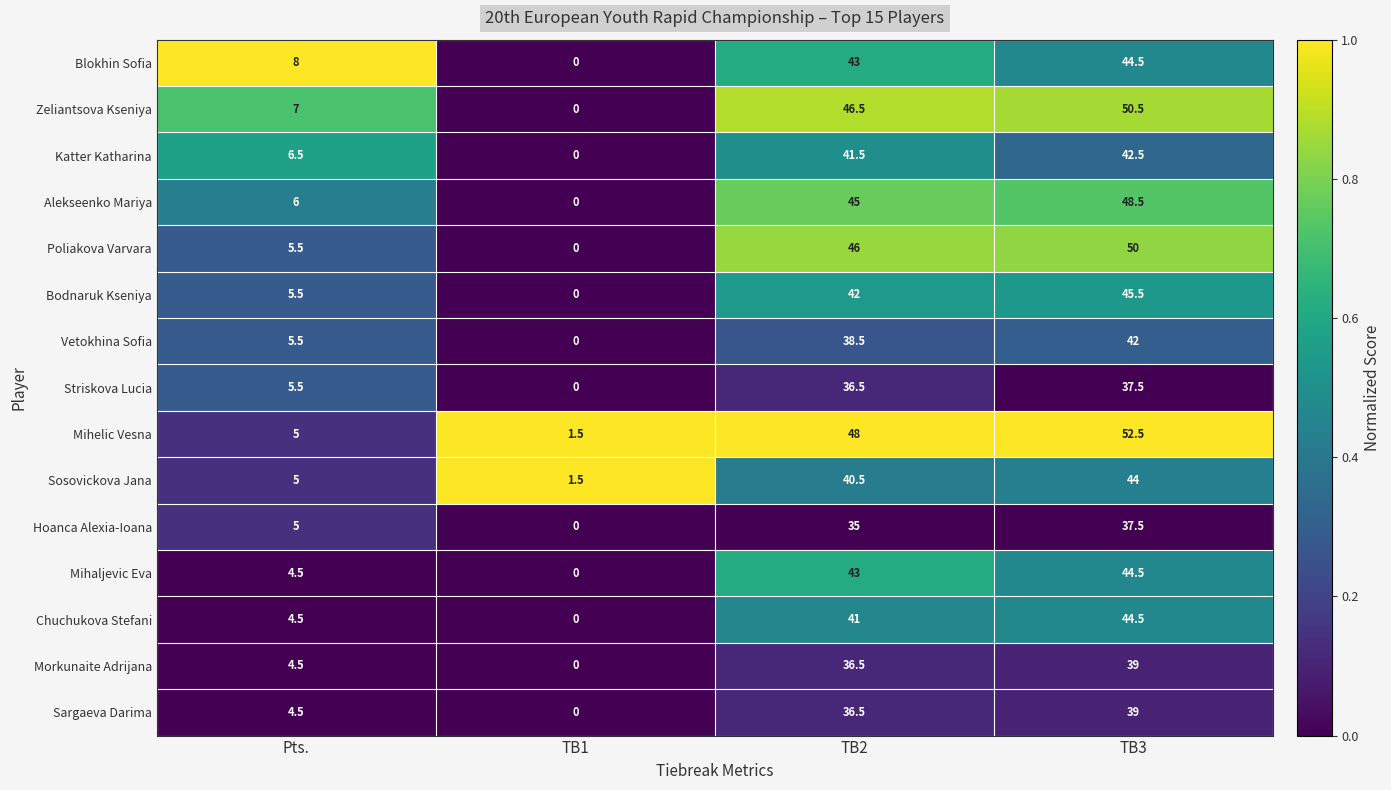

What is the highest value of the Mihelic Vesna series?

52.5